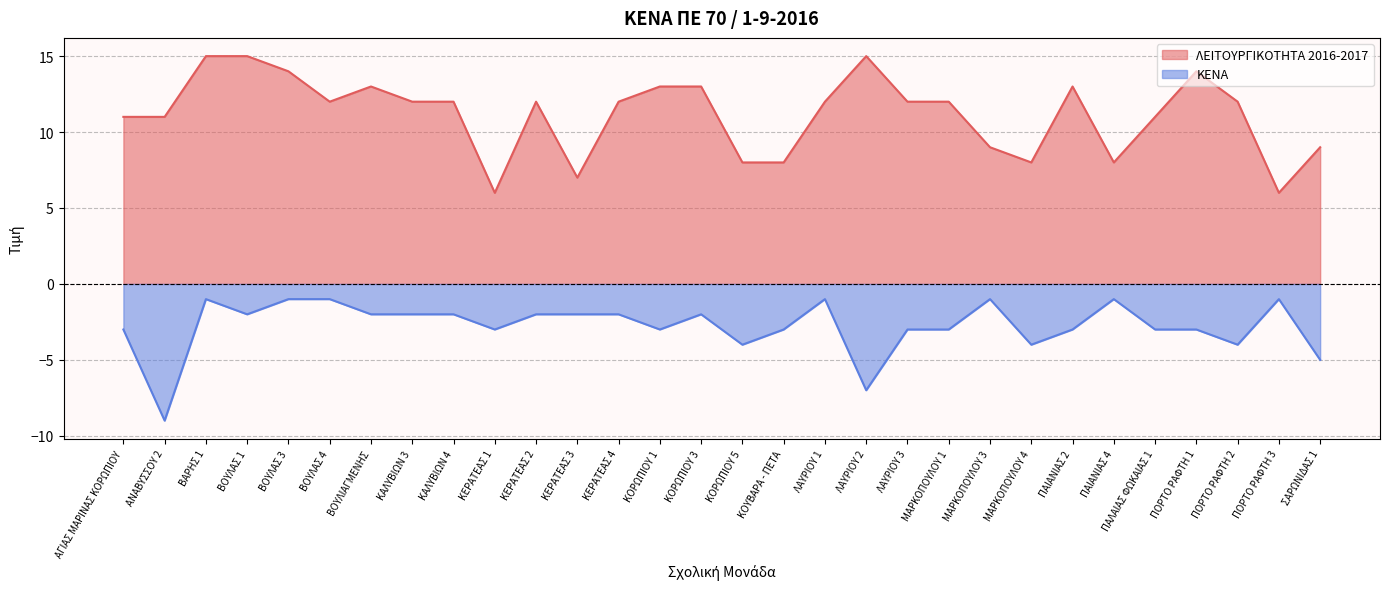

At which category does ΛΕΙΤΟΥΡΓΙΚΟΤΗΤΑ 2016-2017 reach its first local valley?

ΒΟΥΛΑΣ 4